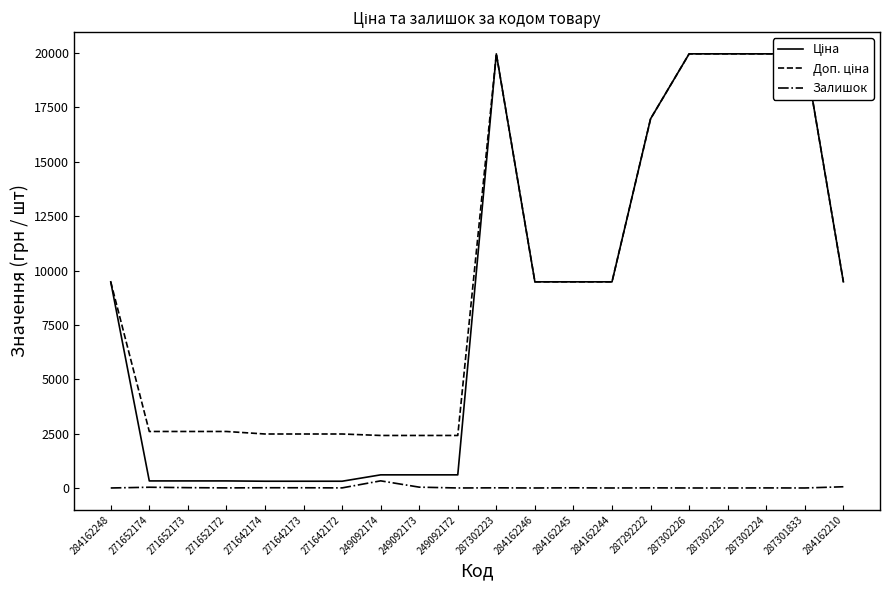

Which series changed the most between 271642174 and 249092174?

Залишок